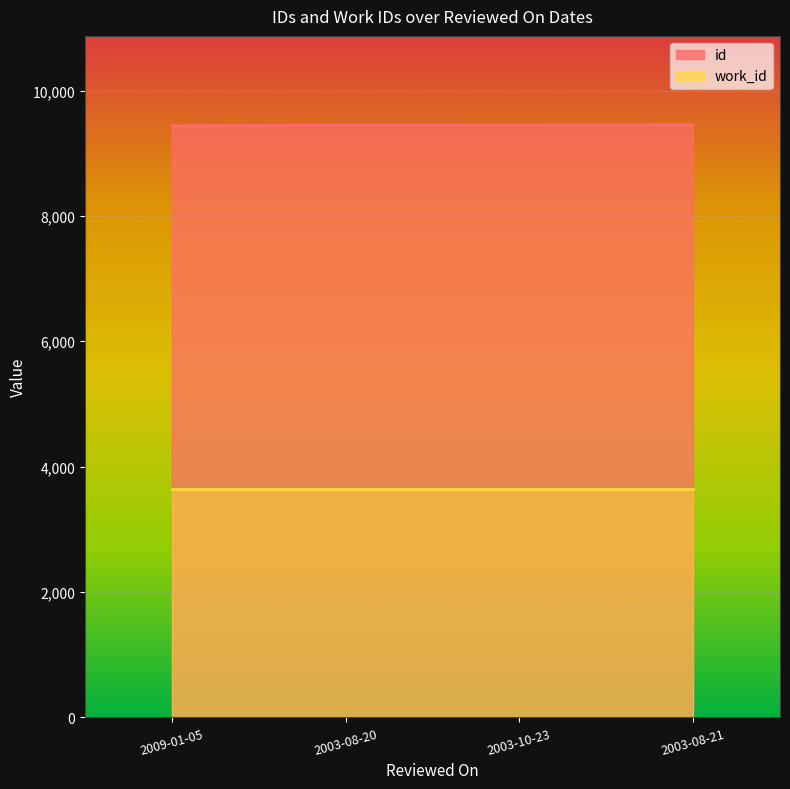

What is the difference between the maximum and minimum values?

19